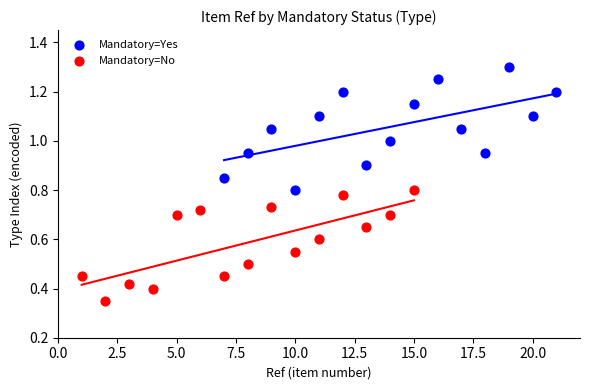

Which series contains the lowest Y value?

Mandatory=No